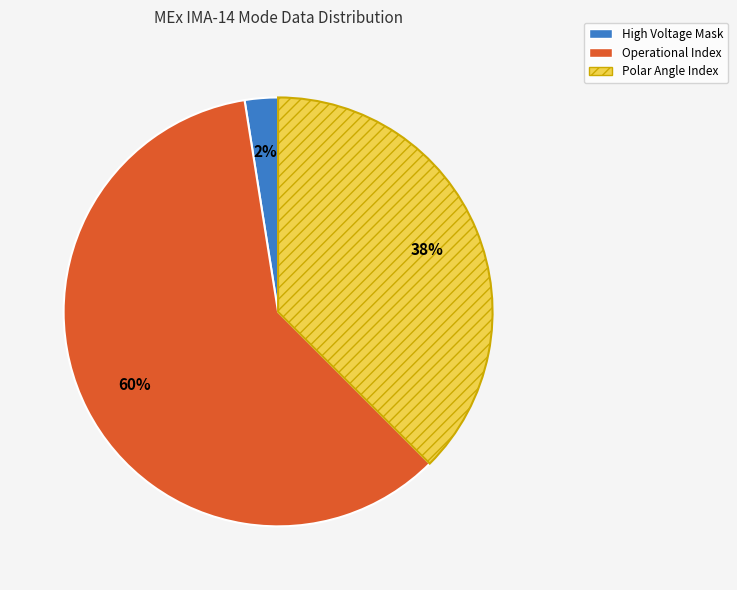

What percentage is the Operational Index slice, to the nearest percent?

60%